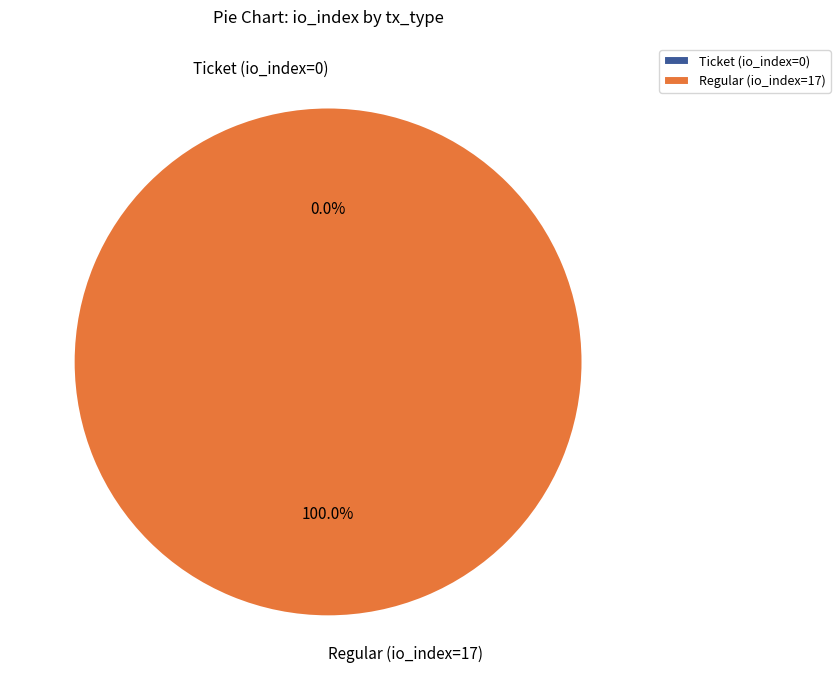

Which slice is the smallest?

Ticket (io_index=0)